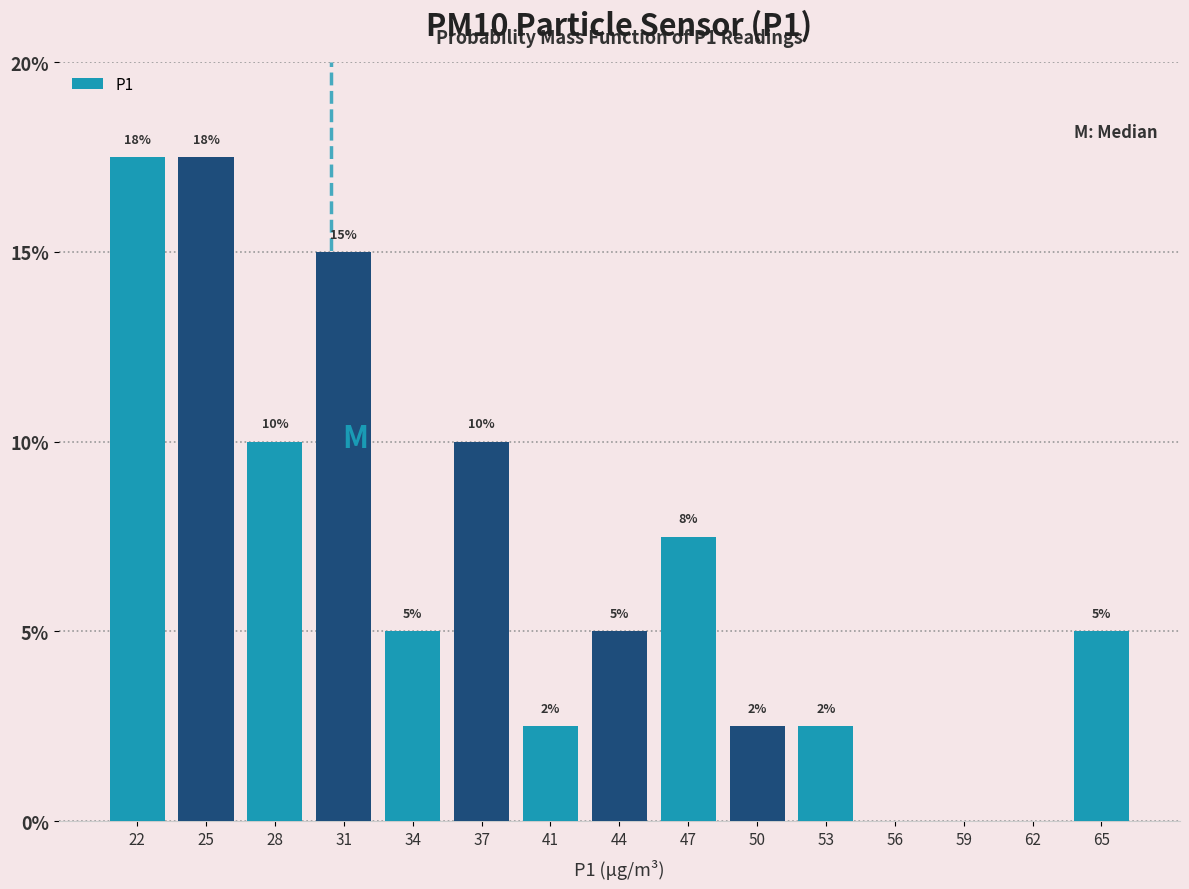

The chart shows a value of 0.0 at 59. True or false?

True